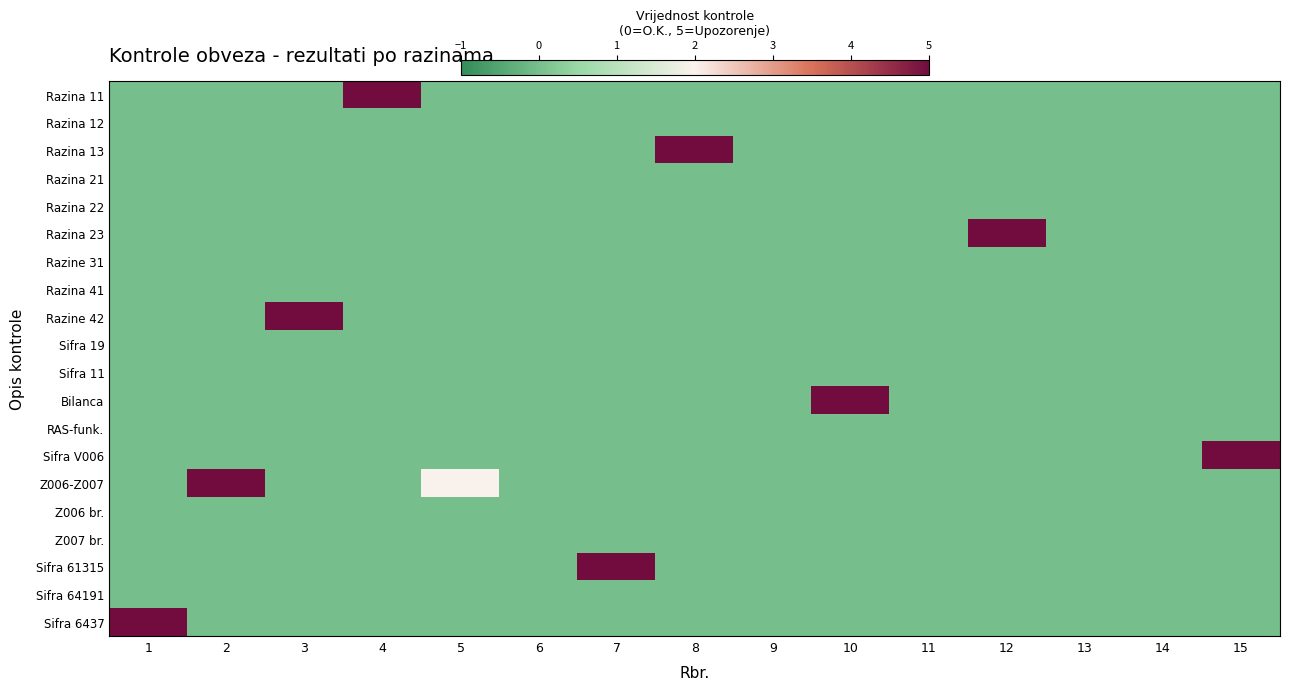

Rank the series at 10 from lowest to highest value.

Razina 11, Razina 12, Razina 13, Razina 21, Razina 22, Razina 23, Razine 31, Razina 41, Razine 42, Sifra 19, Sifra 11, RAS-funk., Sifra V006, Z006-Z007, Z006 br., Z007 br., Sifra 61315, Sifra 64191, Sifra 6437, Bilanca